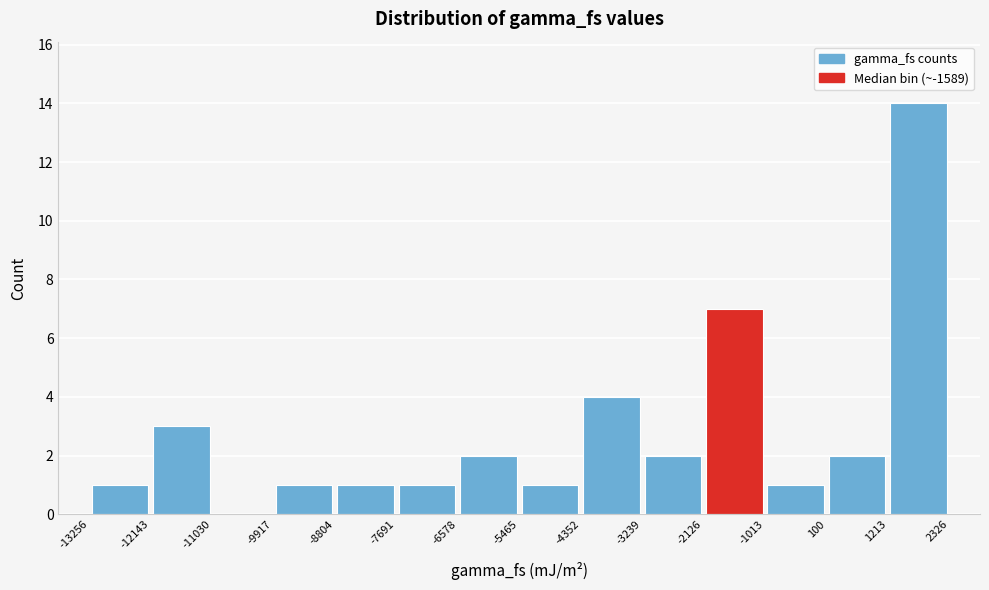

Reading left to right, list every bar in this chart as the range it spans on the x-axis followed by its height. The values are not printed on the chart, so give them approximately, as read against the axis.

-13256 to -12143: 1
-12143 to -11030: 3
-11030 to -9917: 0
-9917 to -8804: 1
-8804 to -7691: 1
-7691 to -6578: 1
-6578 to -5465: 2
-5465 to -4352: 1
-4352 to -3239: 4
-3239 to -2126: 2
-2126 to -1013: 7
-1013 to 100: 1
100 to 1213: 2
1213 to 2326: 14